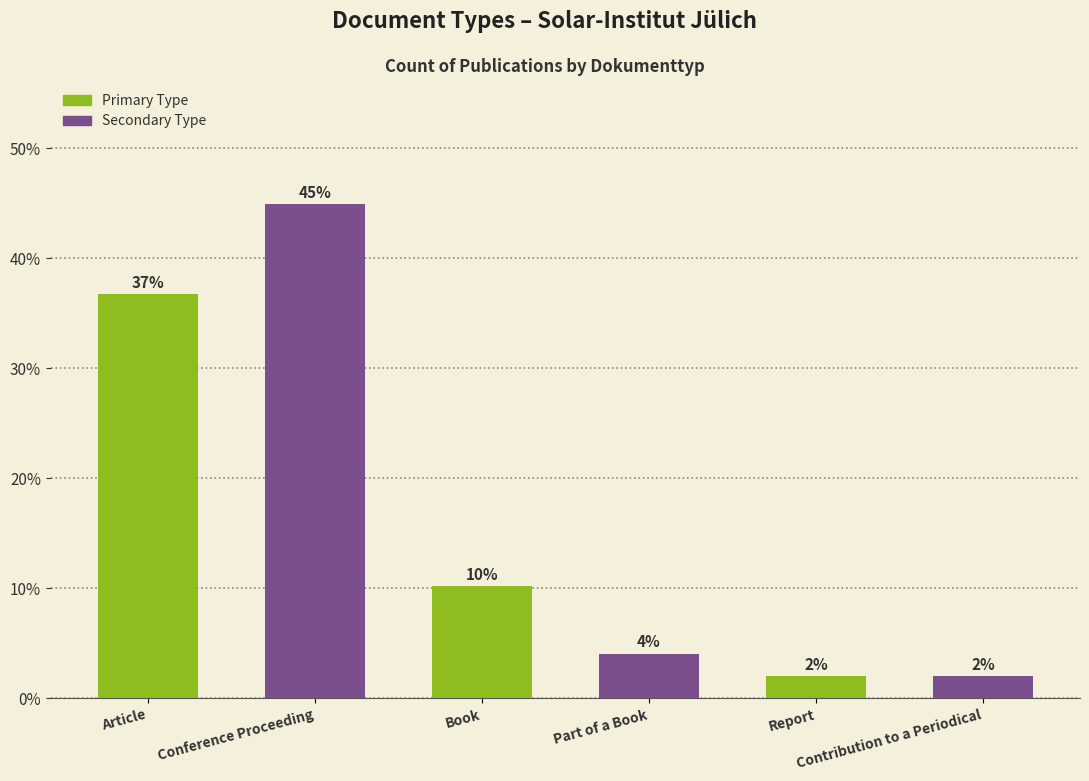

What is the greatest value displayed?

44.9